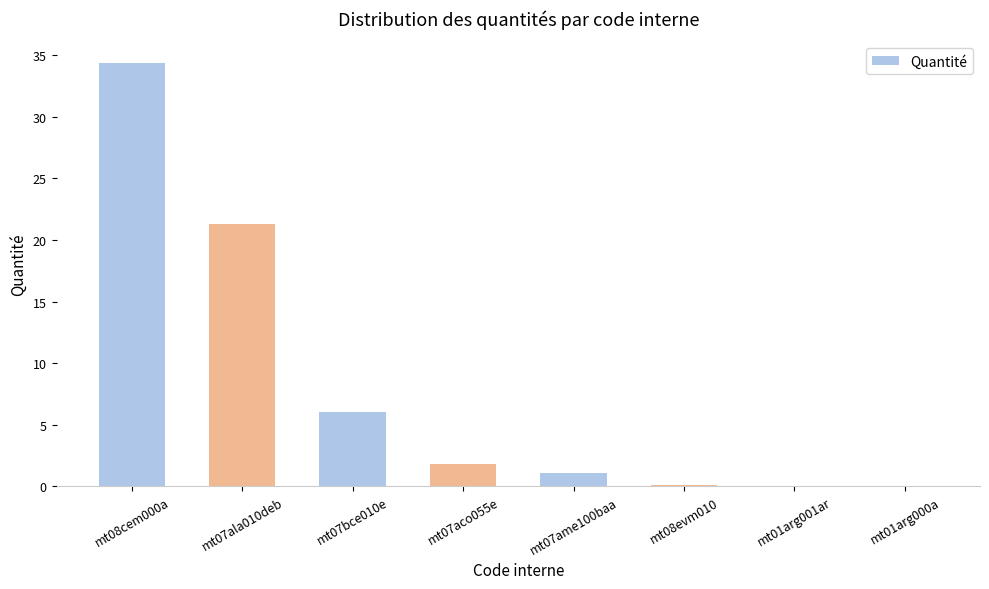

Is it true that the value at mt08cem000a is 34.4?

True